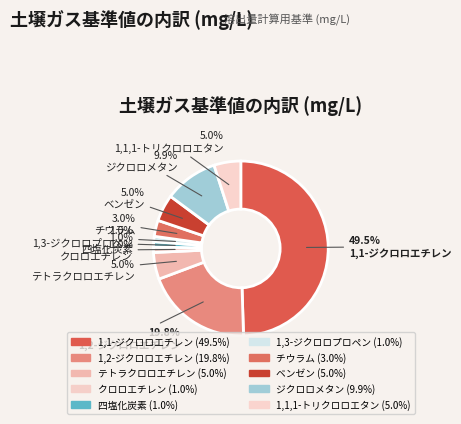

Which slice is the largest?

1,1-ジクロロエチレン